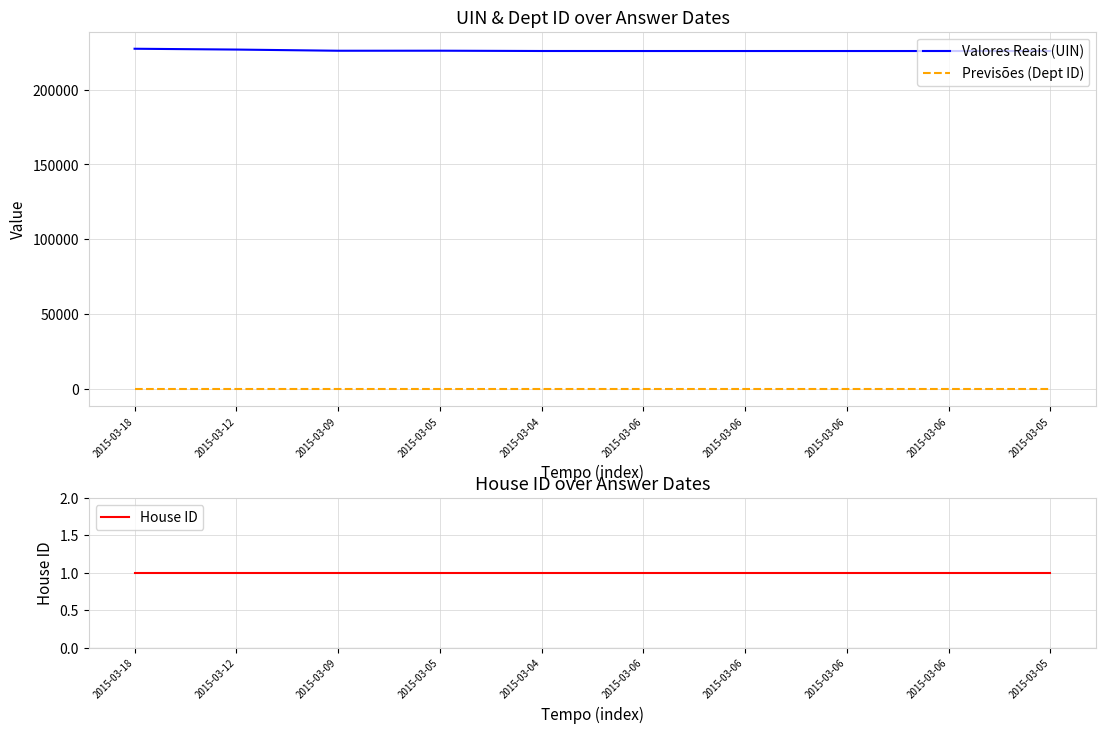

Rank the series at 2015-03-06 from highest to lowest value.

Valores Reais (UIN), Previsões (Dept ID), House ID